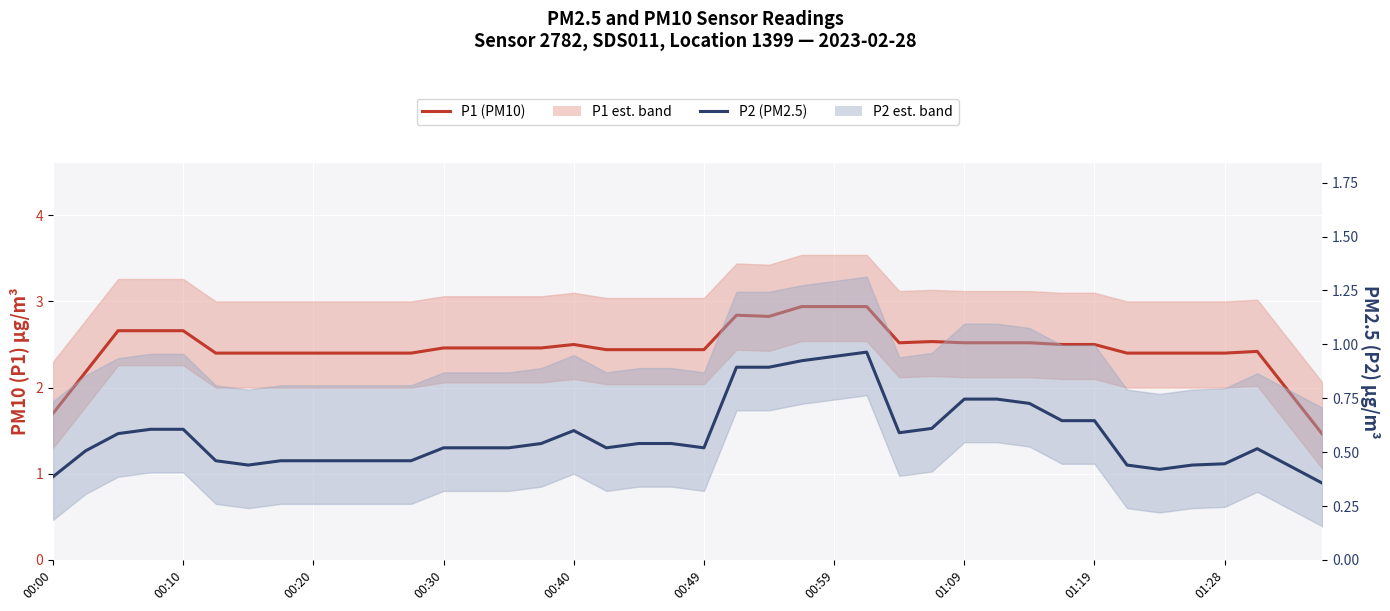

Reading left to right, transcribe all the data shown in this chart.

P1 (PM10): 1.7	2.2	2.7	2.7	2.7	2.4	2.4	2.4	2.4	2.4	2.4	2.4	2.5	2.5	2.5	2.5	2.5	2.4	2.4	2.4	2.4	2.8	2.8	2.9	2.9	2.9	2.5	2.5	2.5	2.5	2.5	2.5	2.5	2.4	2.4	2.4	2.4	2.4	1.9	1.5
P2 (PM2.5): 0.4	0.5	0.6	0.6	0.6	0.5	0.4	0.5	0.5	0.5	0.5	0.5	0.5	0.5	0.5	0.5	0.6	0.5	0.5	0.5	0.5	0.9	0.9	0.9	0.9	1.0	0.6	0.6	0.7	0.7	0.7	0.6	0.6	0.4	0.4	0.4	0.4	0.5	0.4	0.4